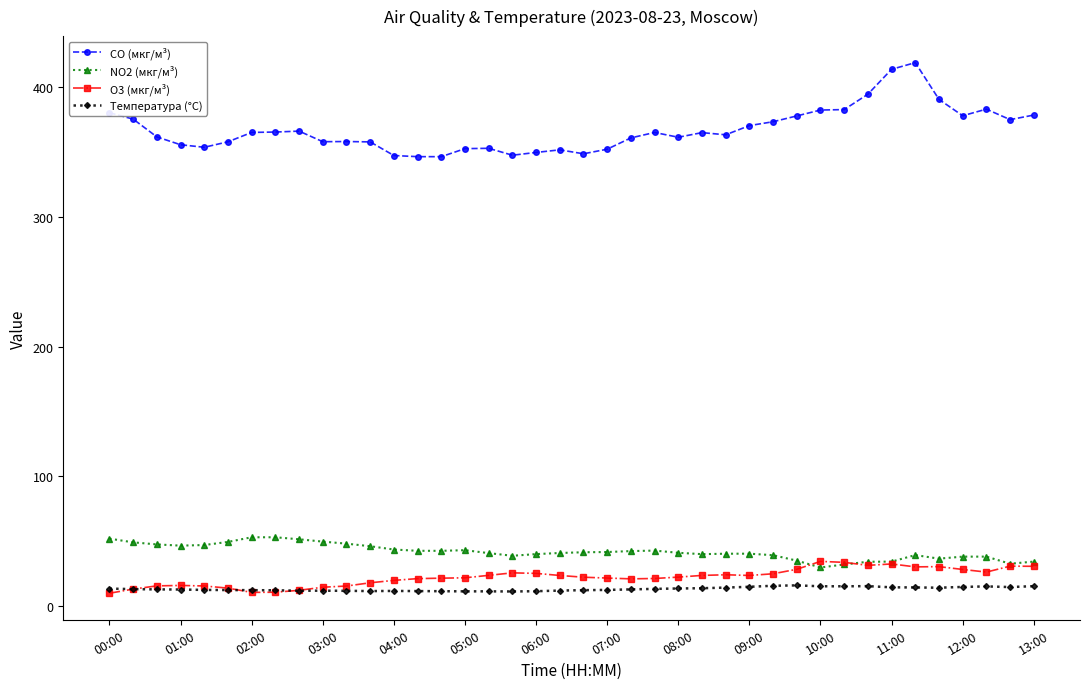

True or false: Температура (°C) has more than 2 interior local peaks.

True